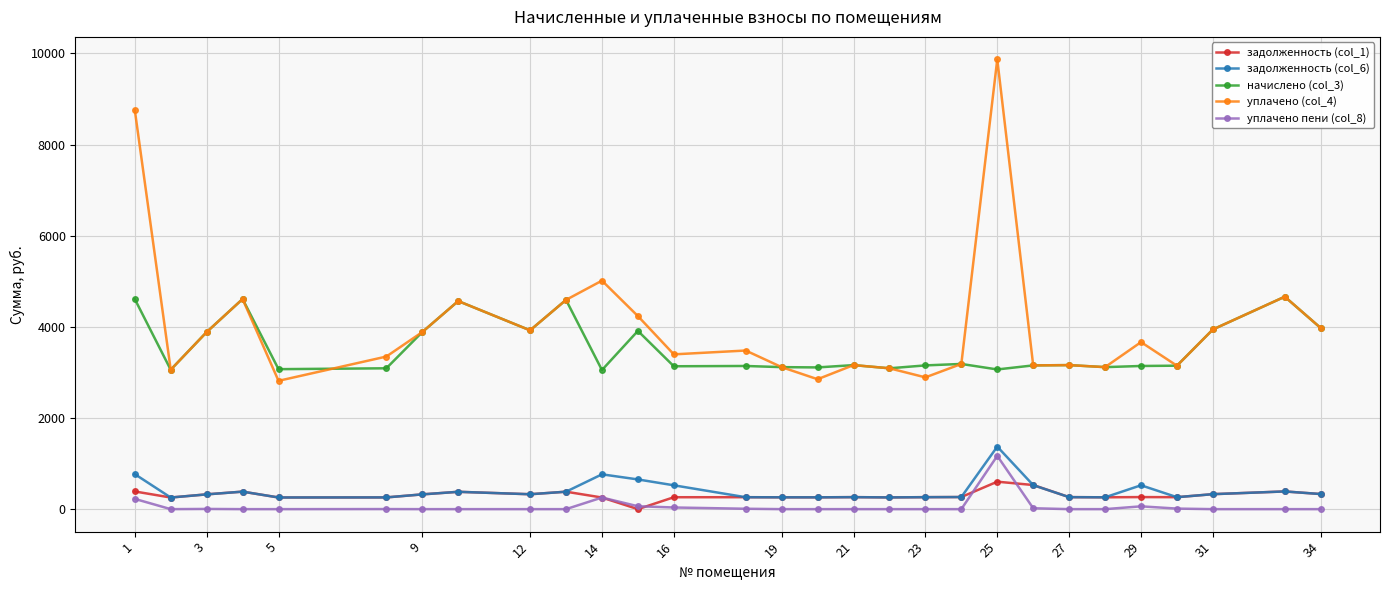

Does the chart have visible grid lines?

Yes